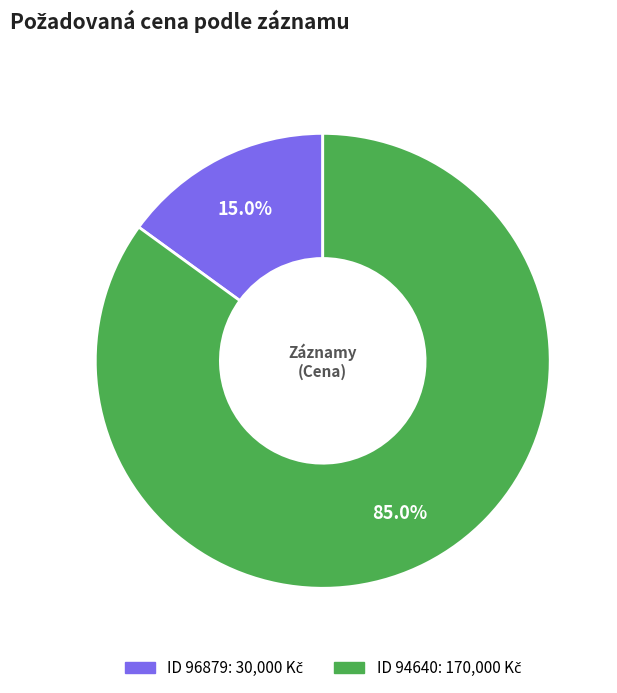

Is there any slice that represents more than half of the pie?

Yes